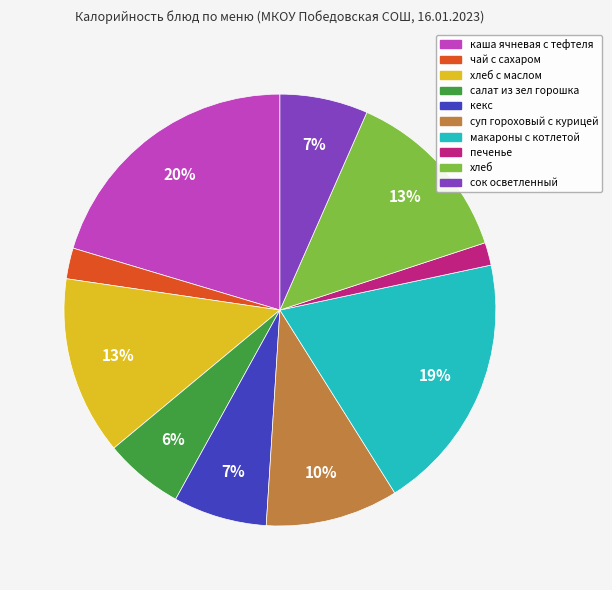

To the nearest percent, what is the average slice percentage?

10%